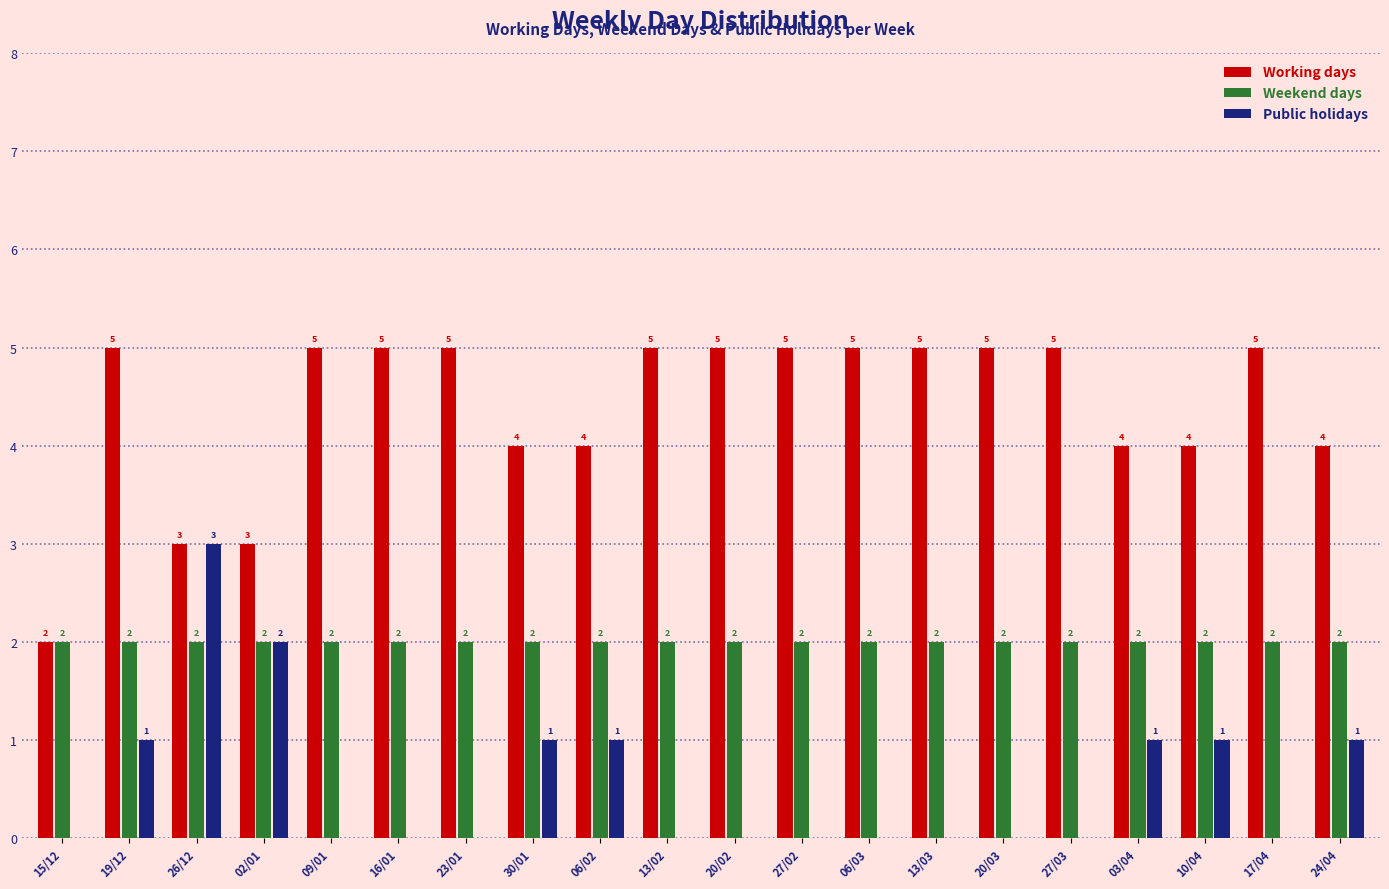

What is the sum of the Public holidays values at 06/03 and 30/01?

1